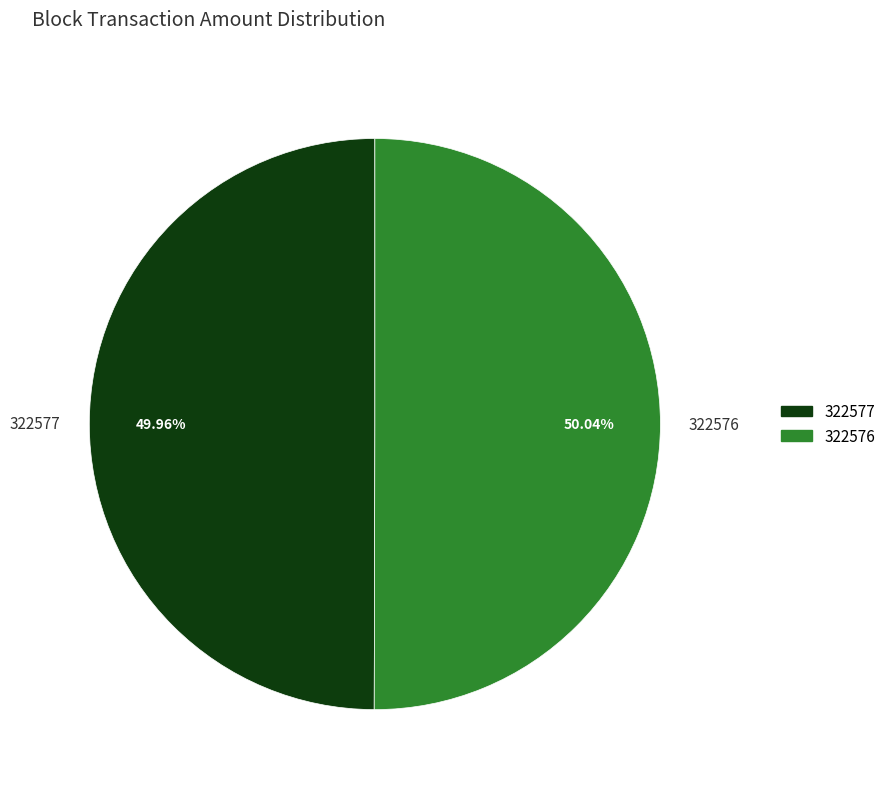

To the nearest percent, what is the combined percentage of 322577 and 322576?

100%